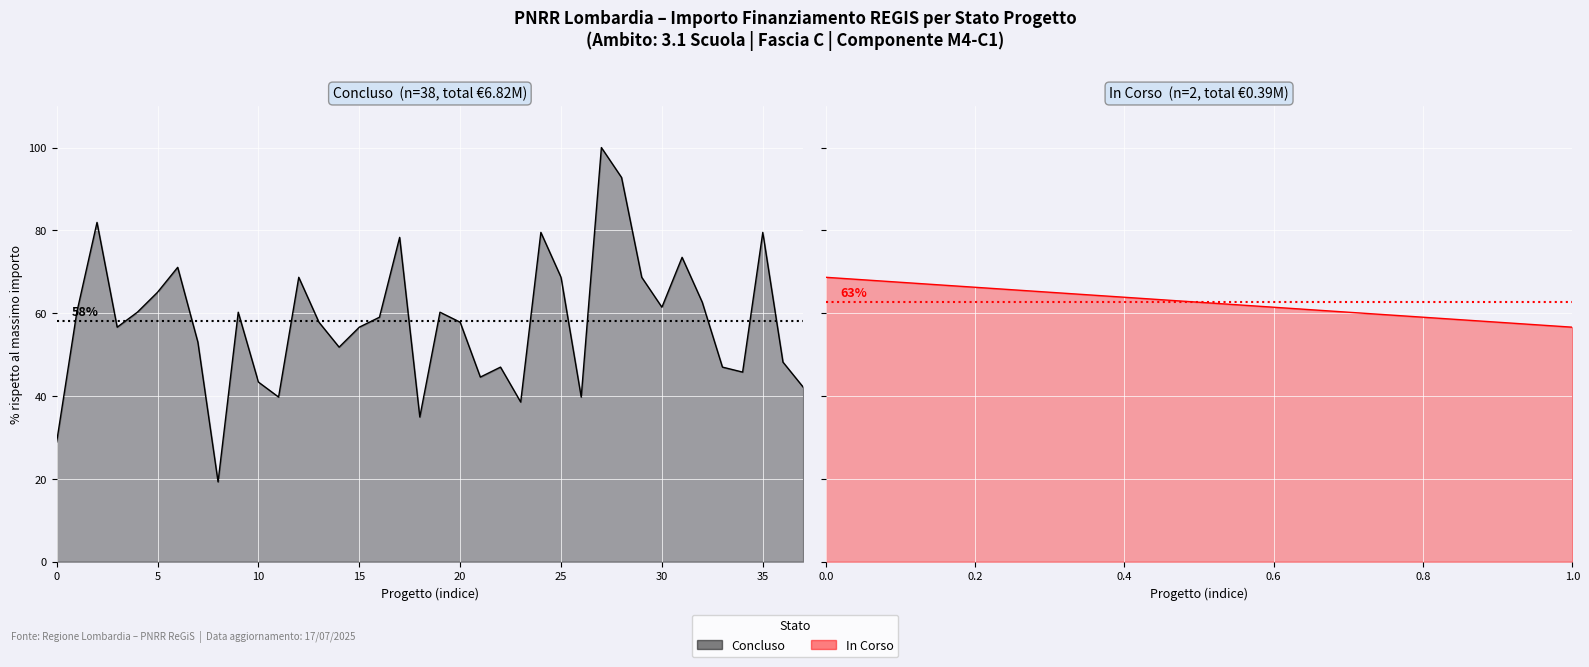

What is the value of the 7th point from the left?

71.1